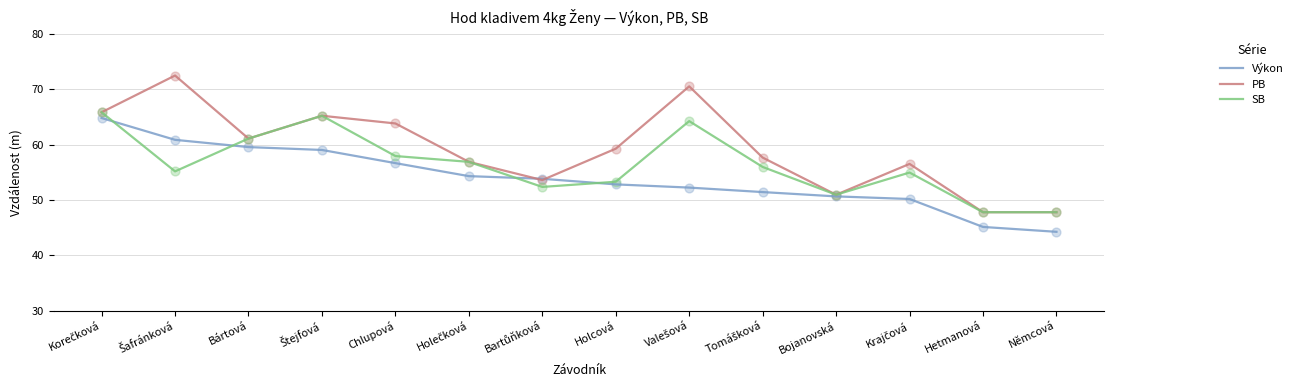

What are all the series names shown in the legend?

Výkon, PB, SB